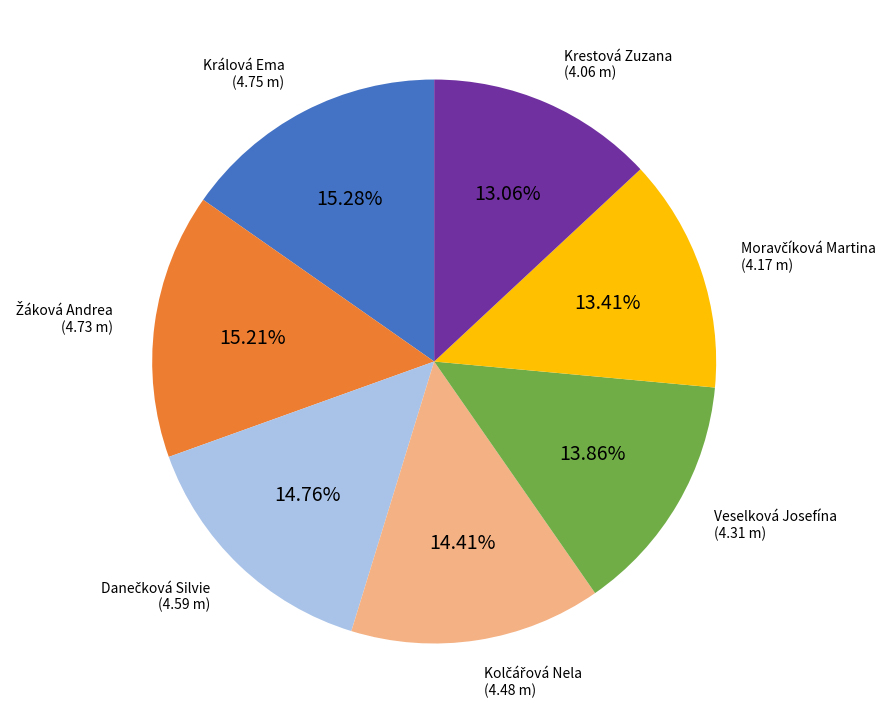

Is there any slice that represents more than half of the pie?

No